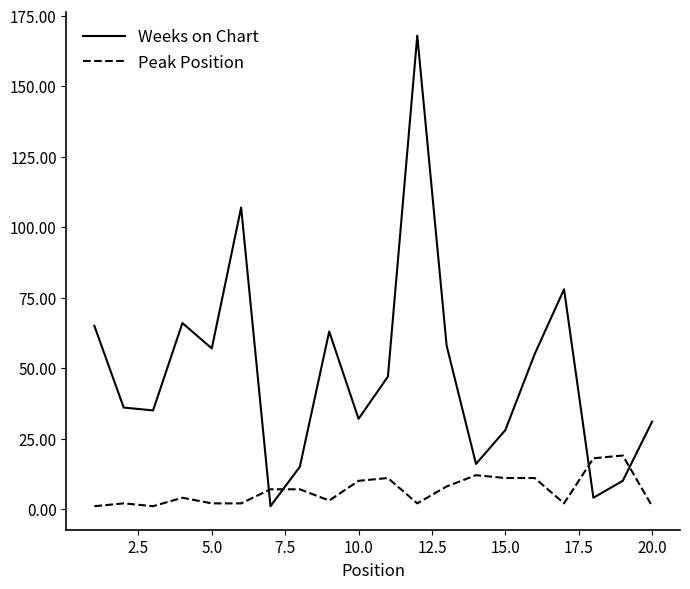

Which series has the widest spread of values?

Weeks on Chart